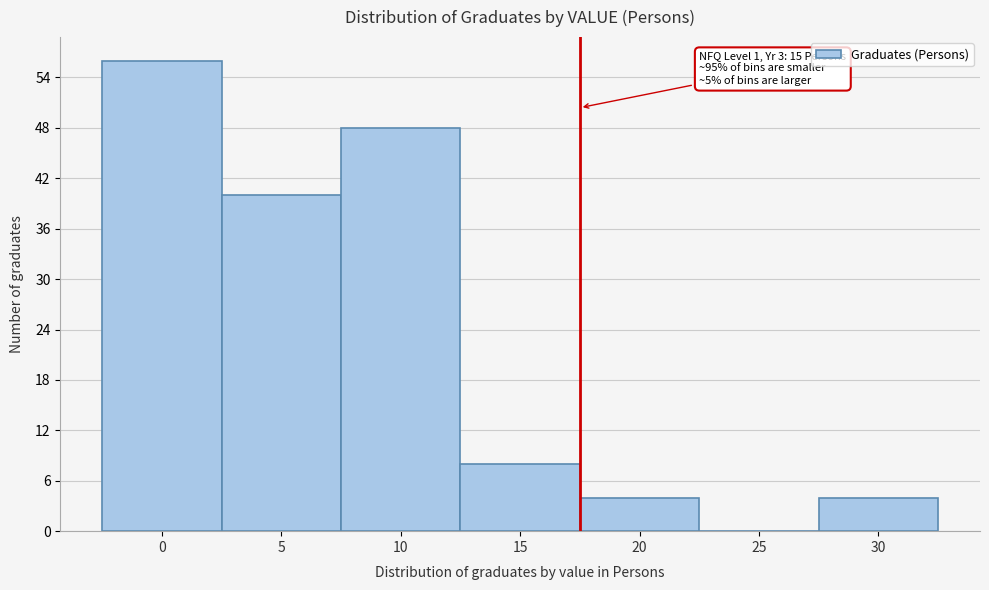

Reading right to left, list all the values displayed in this chart.

30=4	25=0	20=4	15=8	10=48	5=40	0=56